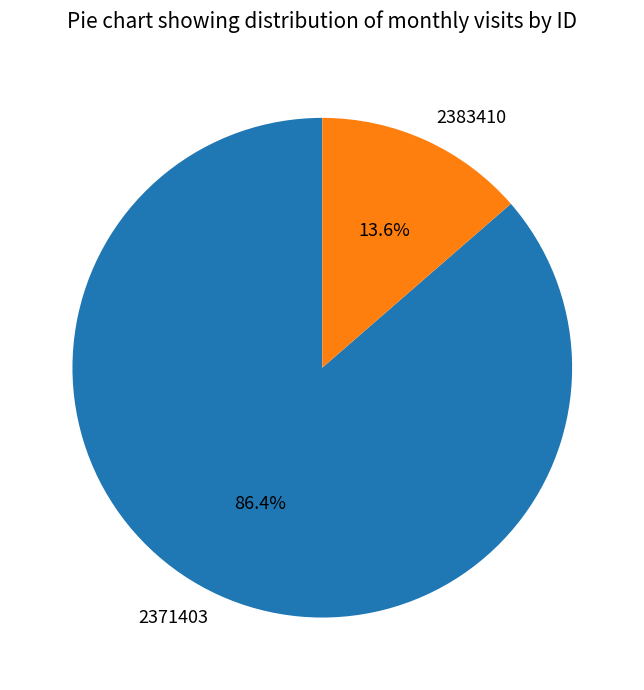

What is the majority slice?

2371403